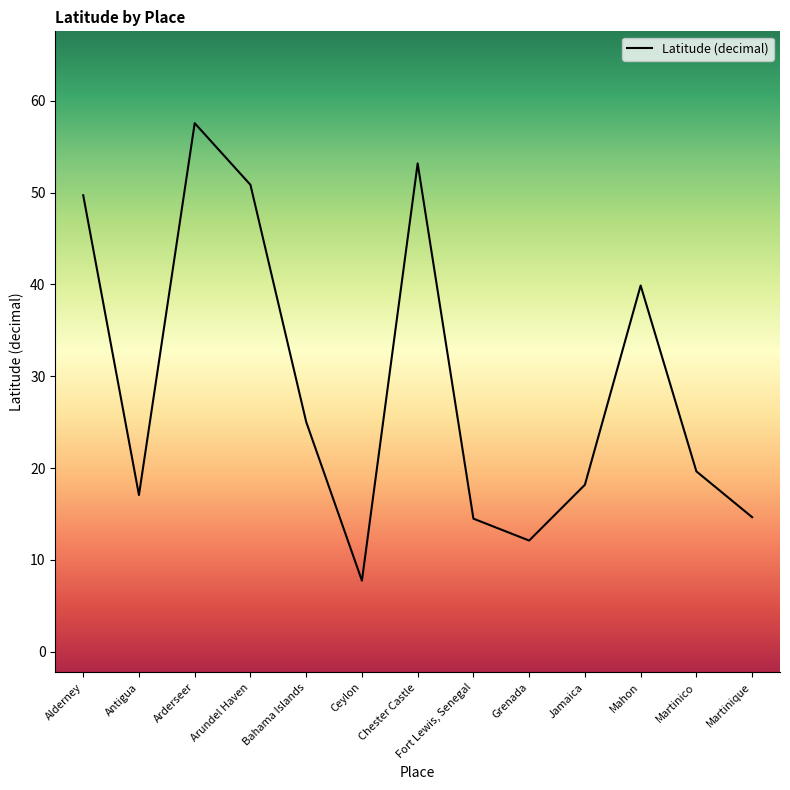

Reading left to right, list all the values displayed in this chart.

49.7	17.1	57.6	50.9	25.0	7.8	53.2	14.5	12.1	18.2	39.9	19.6	14.7